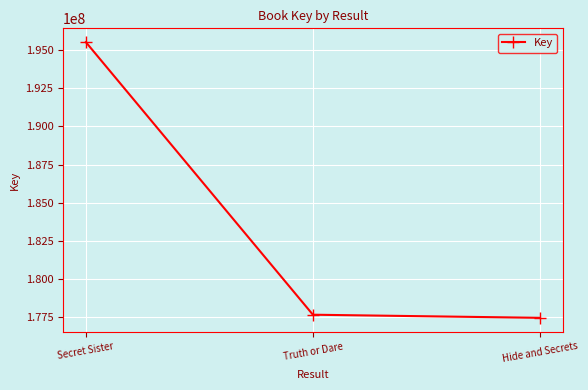

What is the approximate value at Secret Sister, to the nearest 50?

195534400